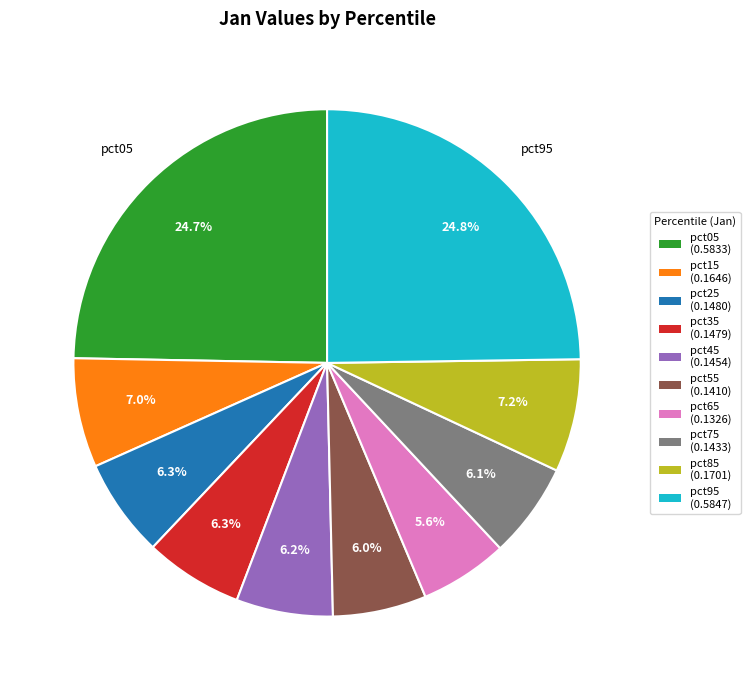

Which has a higher value, pct55 (0.1410) or pct95 (0.5847)?

pct95 (0.5847)